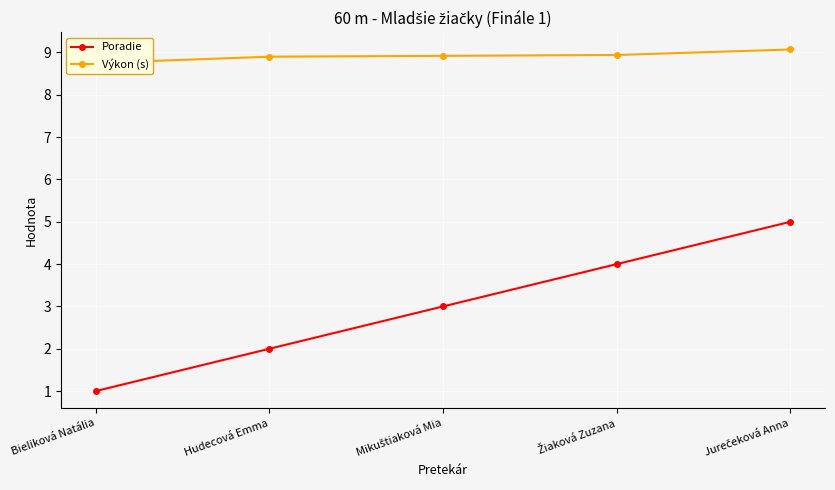

Is this an area chart (filled region under the line)?

No